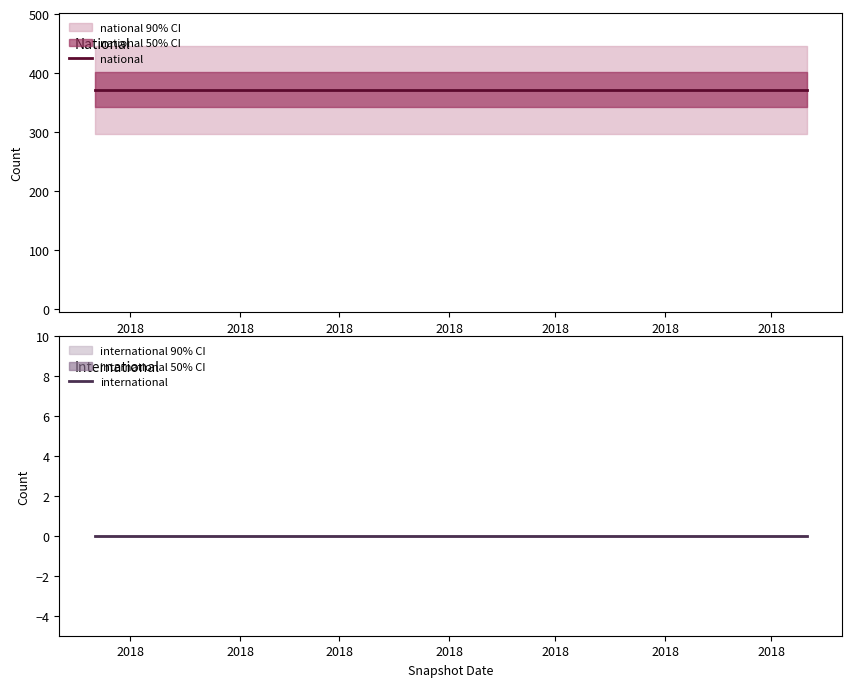

What is the difference between the highest and lowest values at 2018?

372